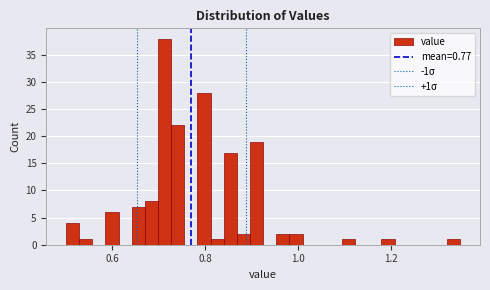

Read against the x-axis, roughly where is the centre of the tallest bar?

0.72